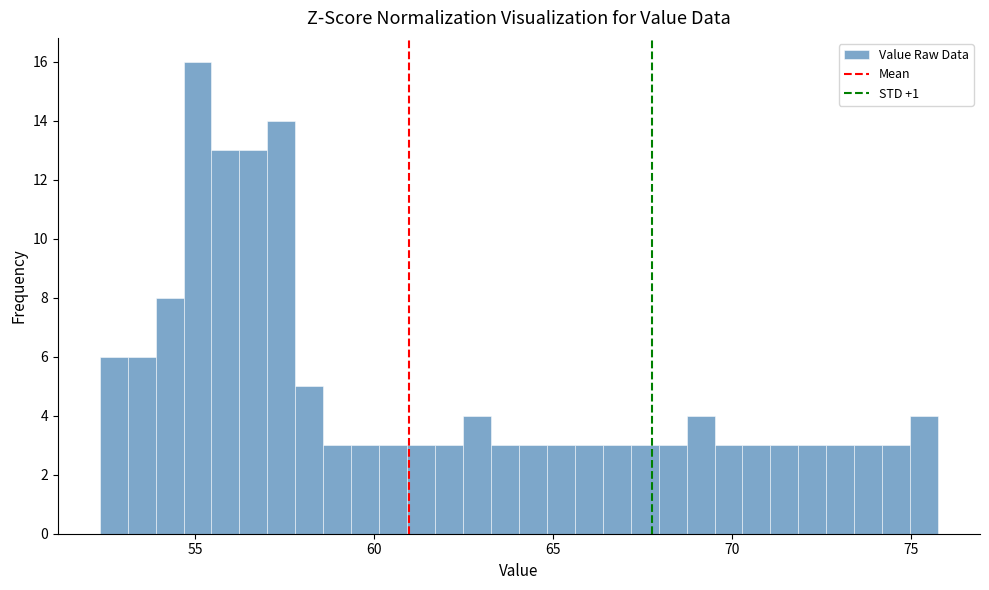

Read against the x-axis, roughly where is the centre of the tallest bar?

55.0